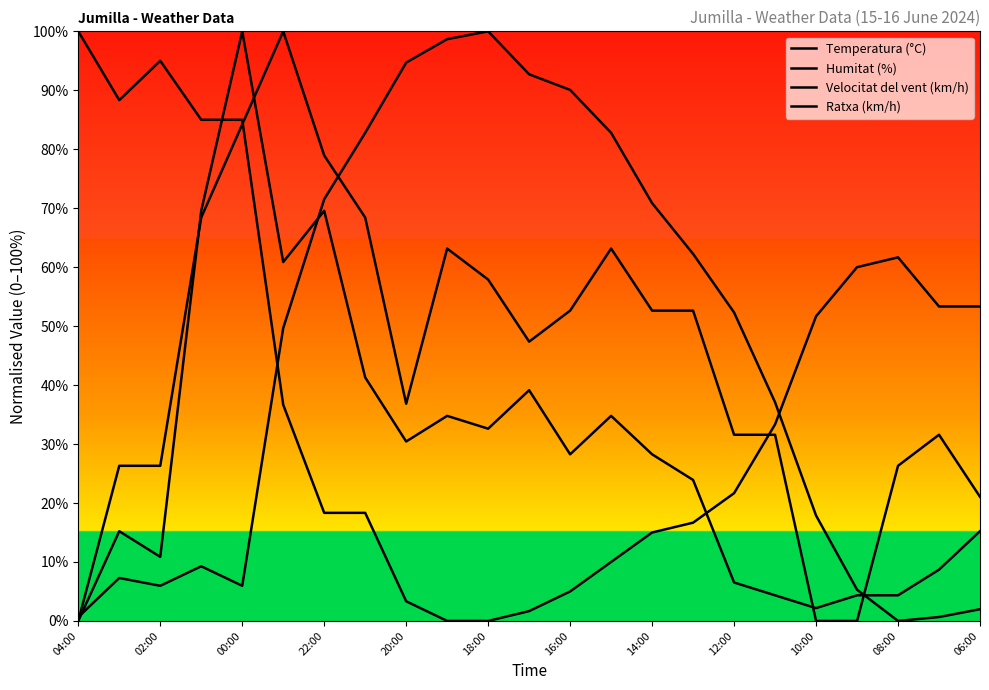

How many lines are shown in the chart?

4